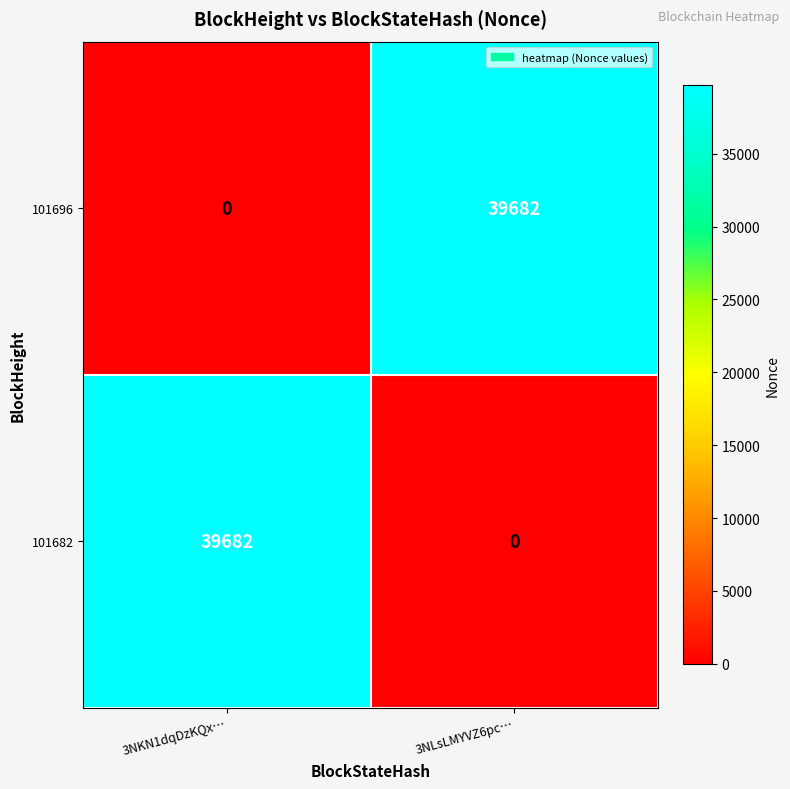

What is the greatest value displayed?

39682